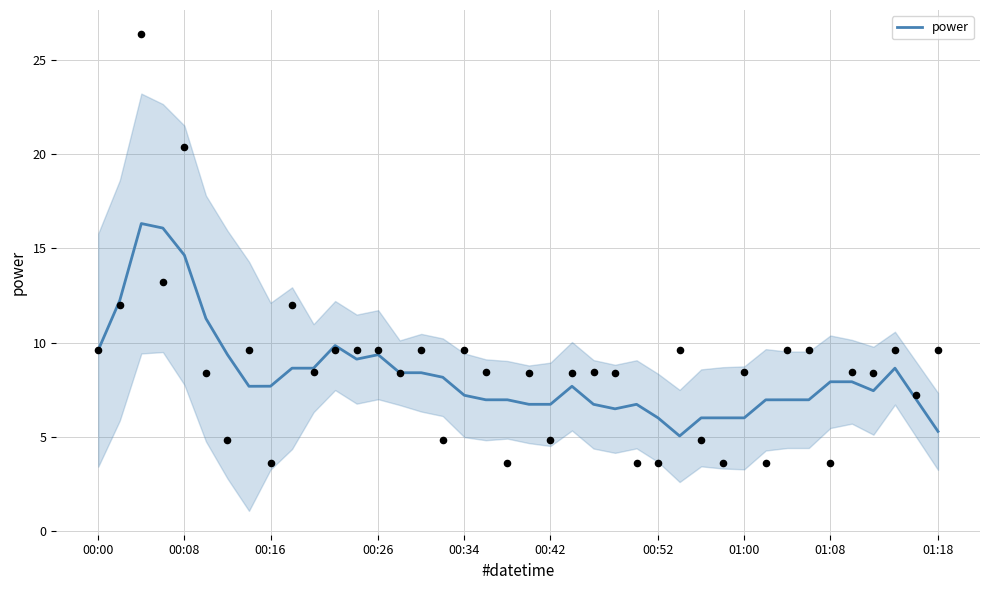

Which has a higher value, 18 or 28?

18